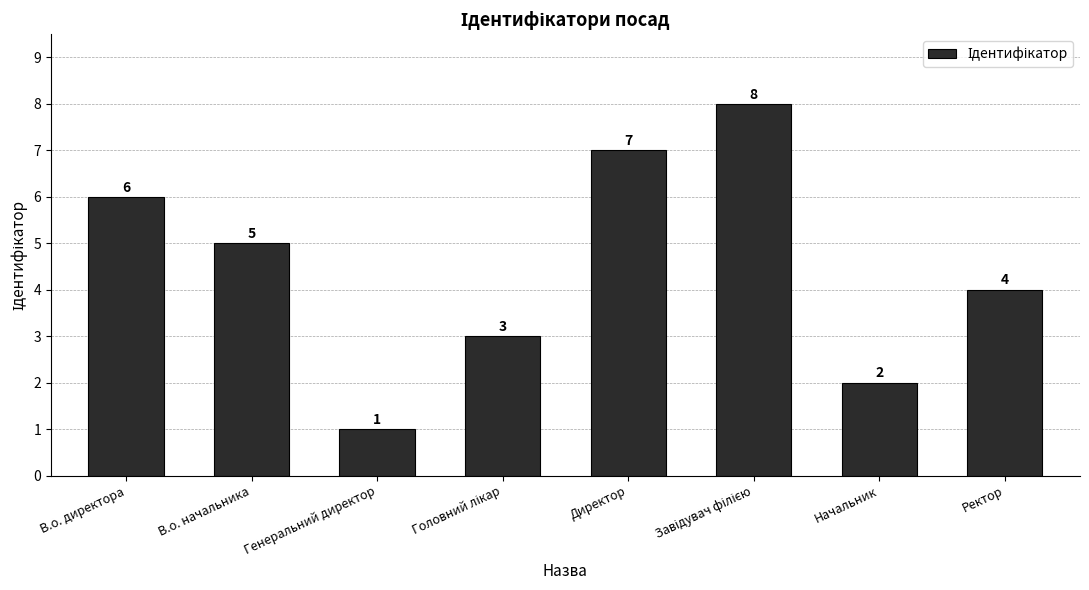

Read the value at Директор.

7